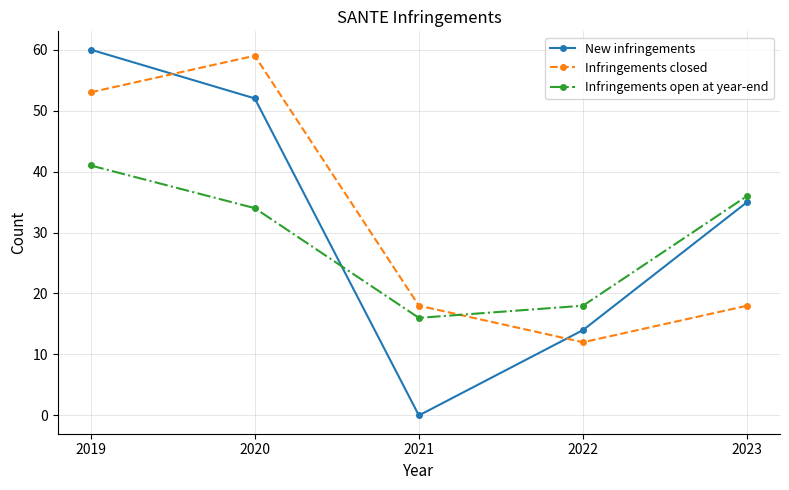

Rank the series at 2021 from lowest to highest value.

New infringements, Infringements open at year-end, Infringements closed